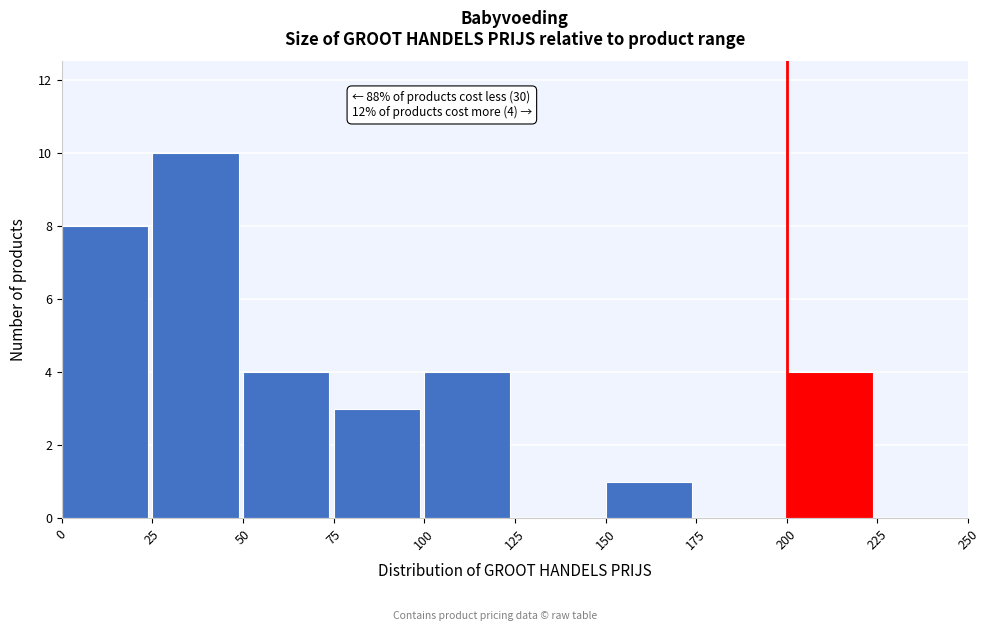

Over which range of the x-axis is the bar tallest?

25 to 50